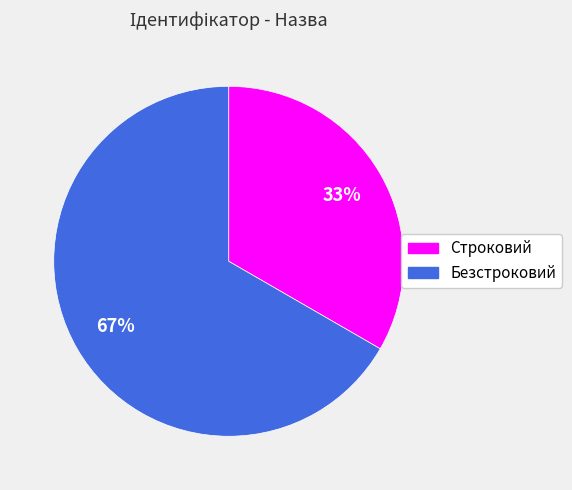

Approximately how many times larger is the value at Безстроковий compared to Строковий?

2.0